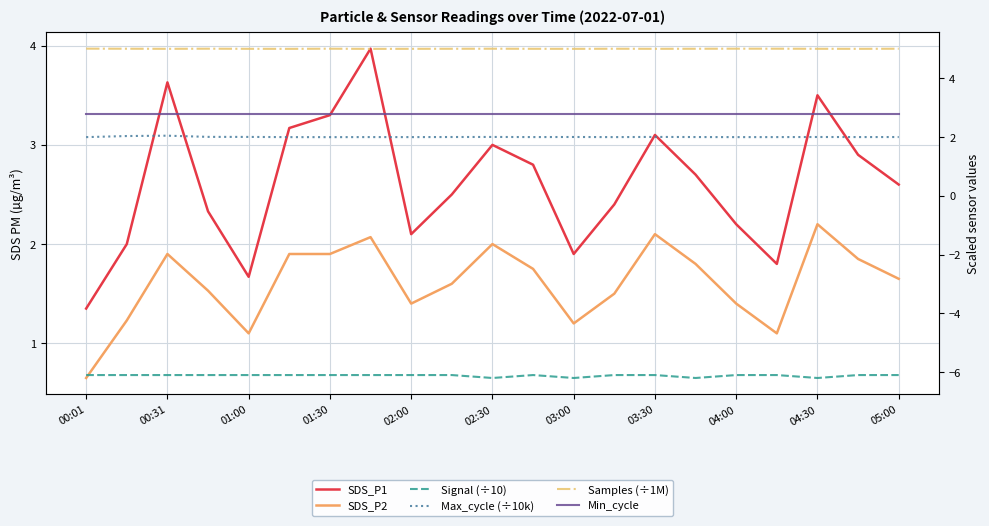

True or false: Max_cycle (÷10k) and Samples (÷1M) cross at least once.

False